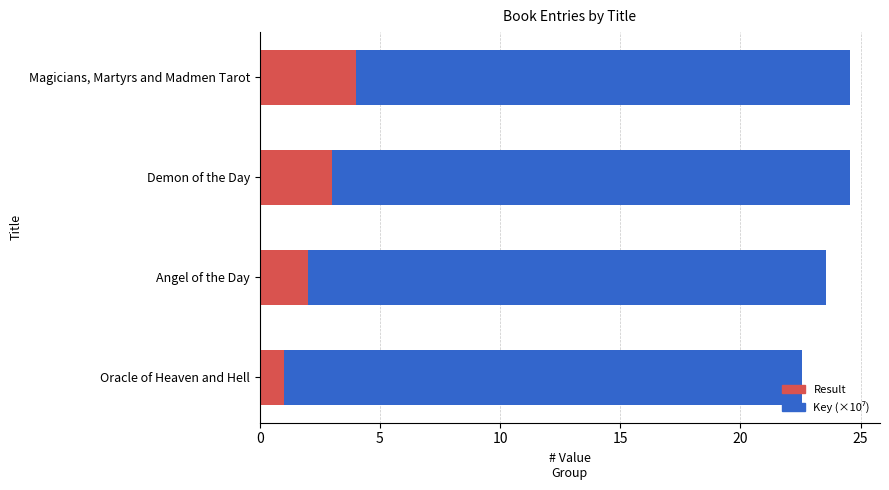

Rank the categories by Result value from highest to lowest.

Magicians, Martyrs and Madmen Tarot, Demon of the Day, Angel of the Day, Oracle of Heaven and Hell